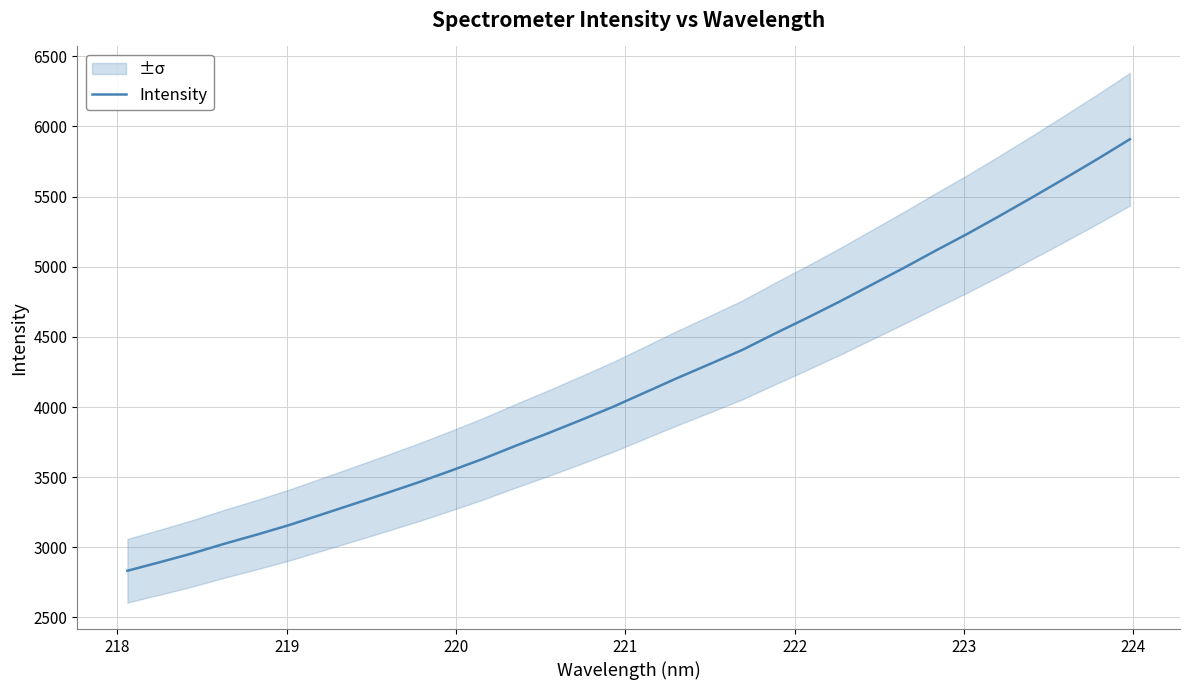

What is the minimum value for Intensity?

2833.1